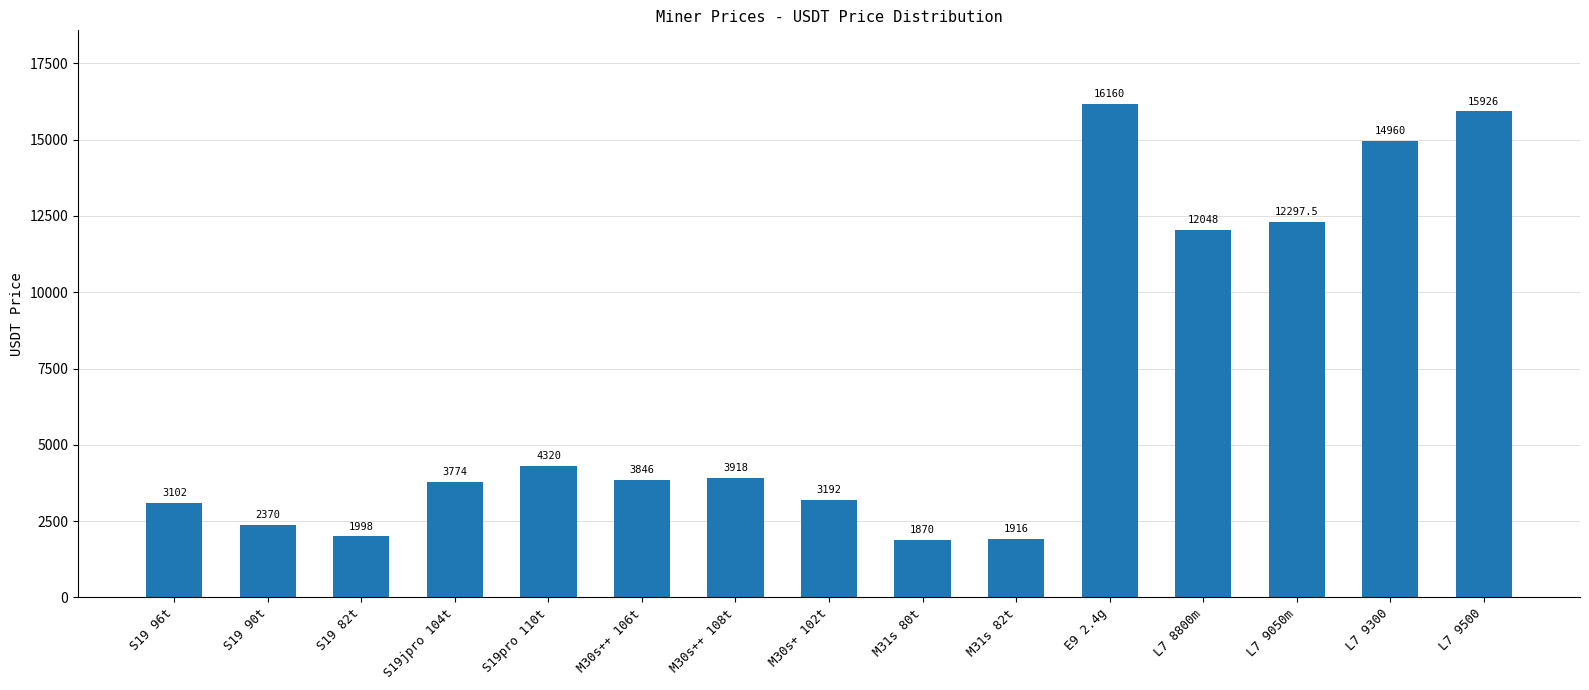

How many data points does each series have?

15